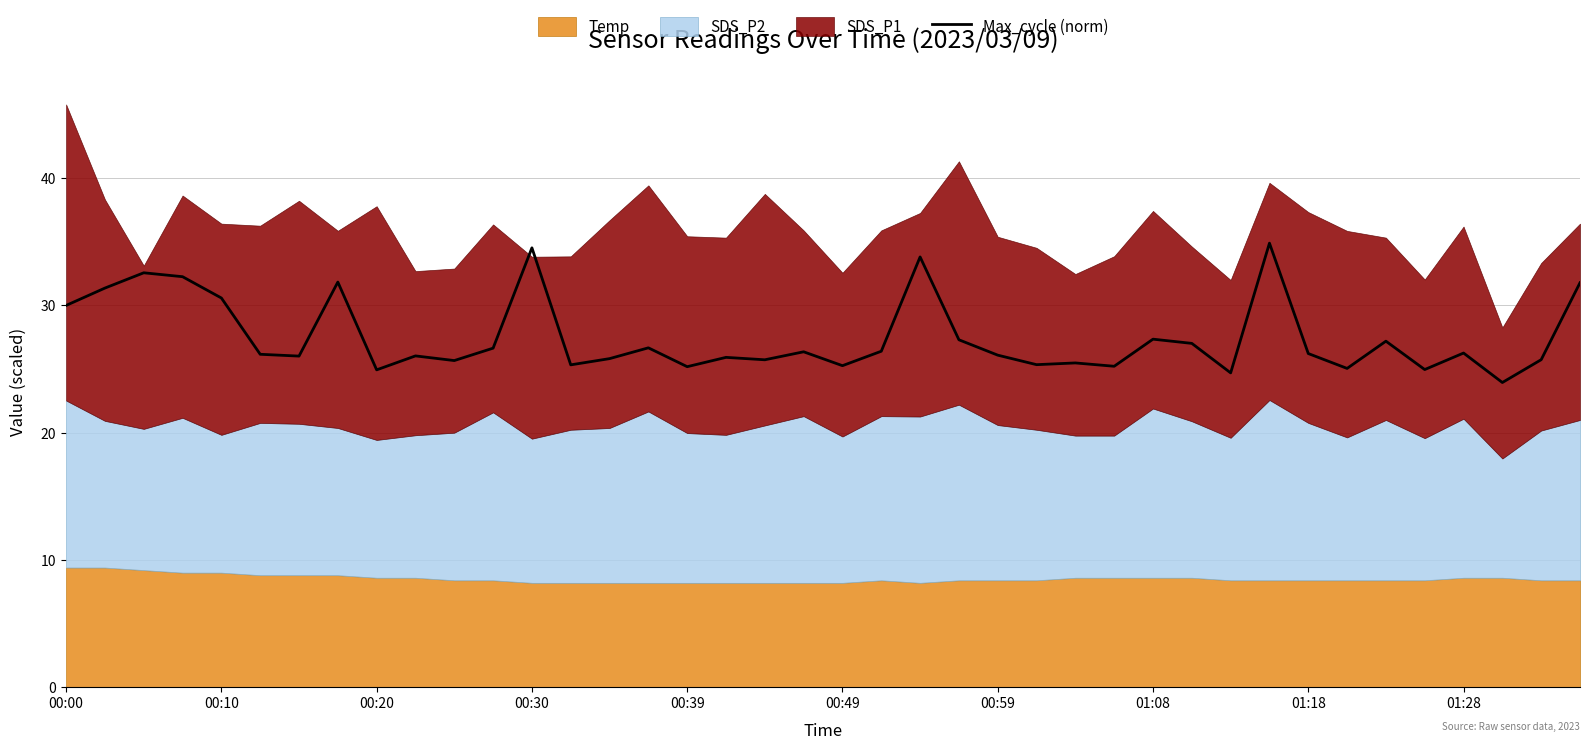

Is it true that Max_cycle (norm) equals 38.7 at 00:39?

False